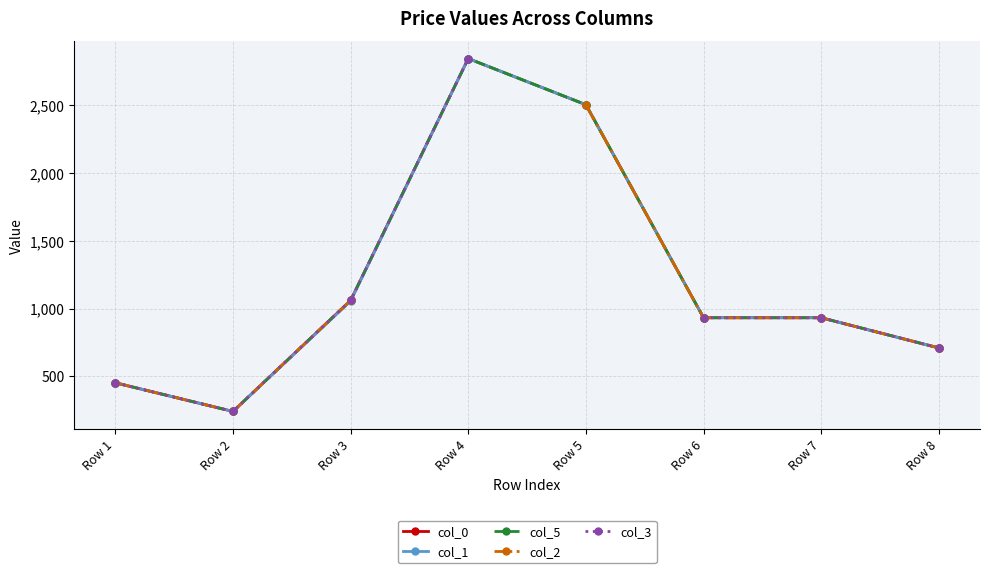

Count the number of data series in this chart.

5